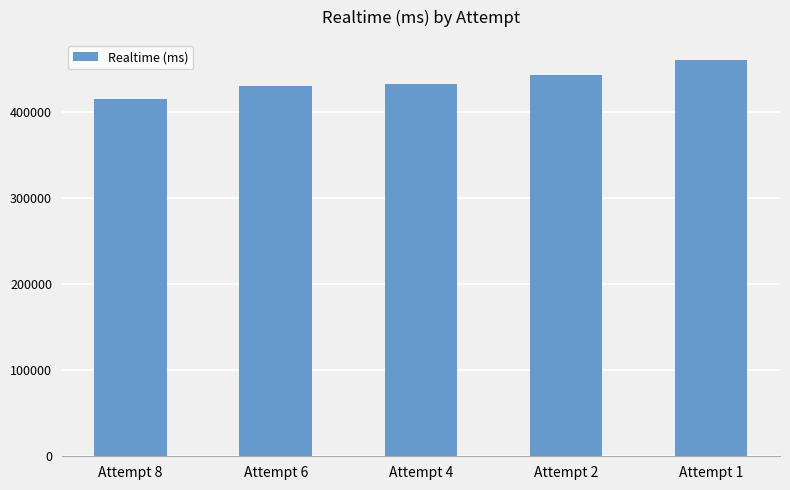

What is the average value?

436249